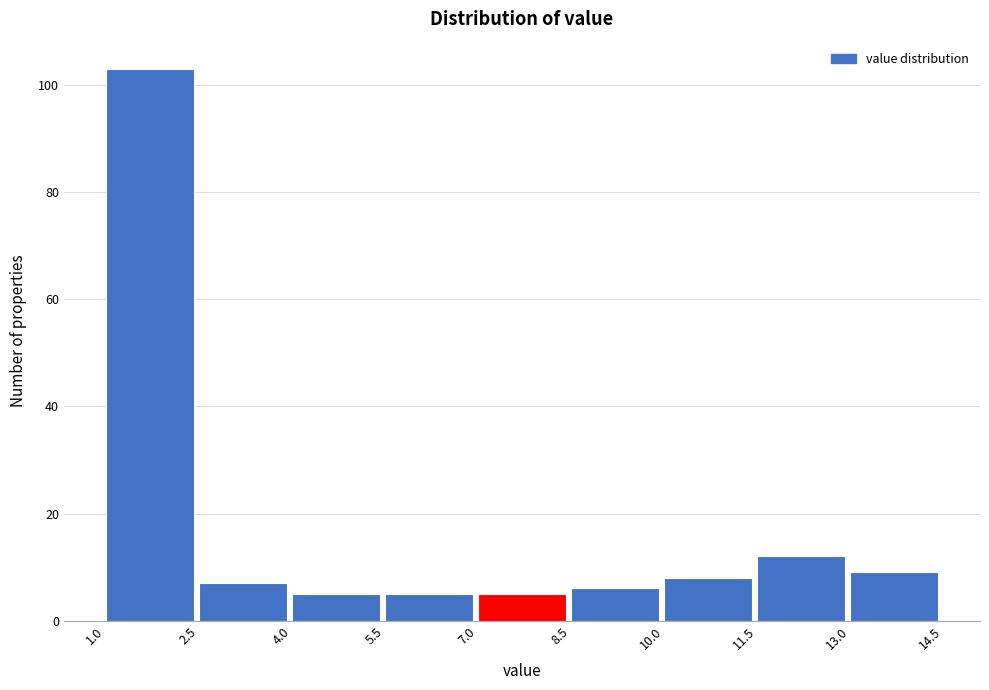

How tall is the bar that spans 5.5 to 7.0 on the x-axis? The values are not printed on the chart, so give them approximately, as read against the axis.

6